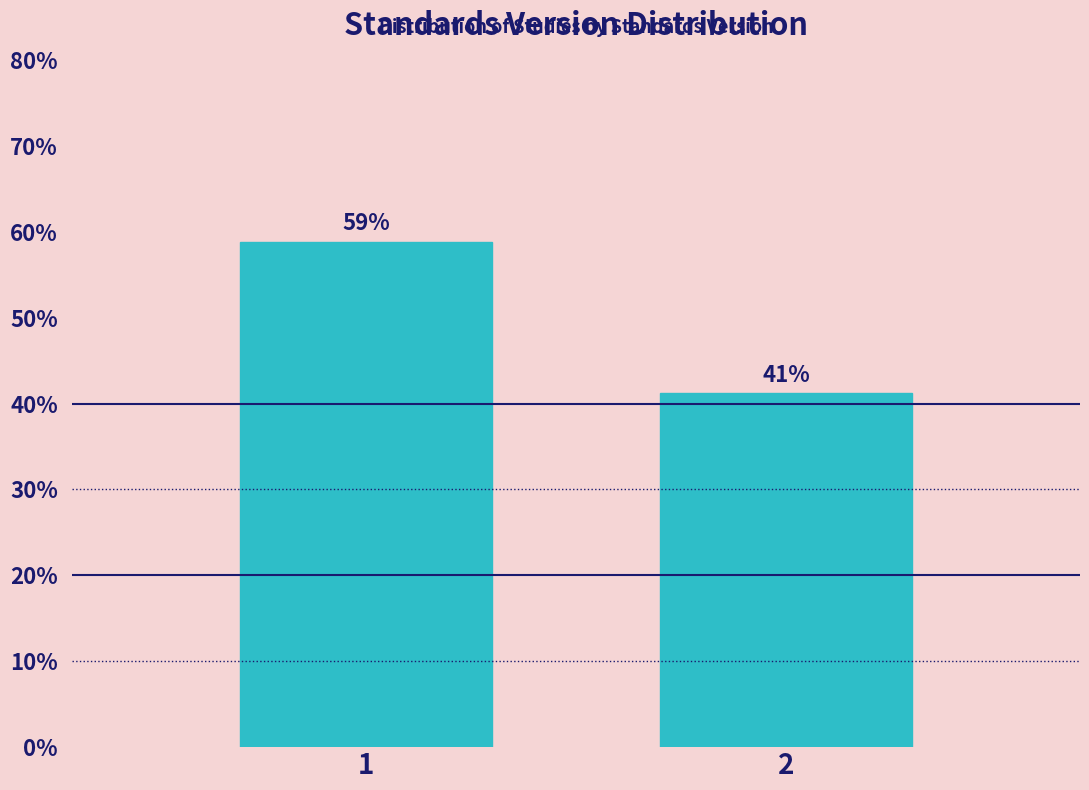

What is the sum of all values?

100.0